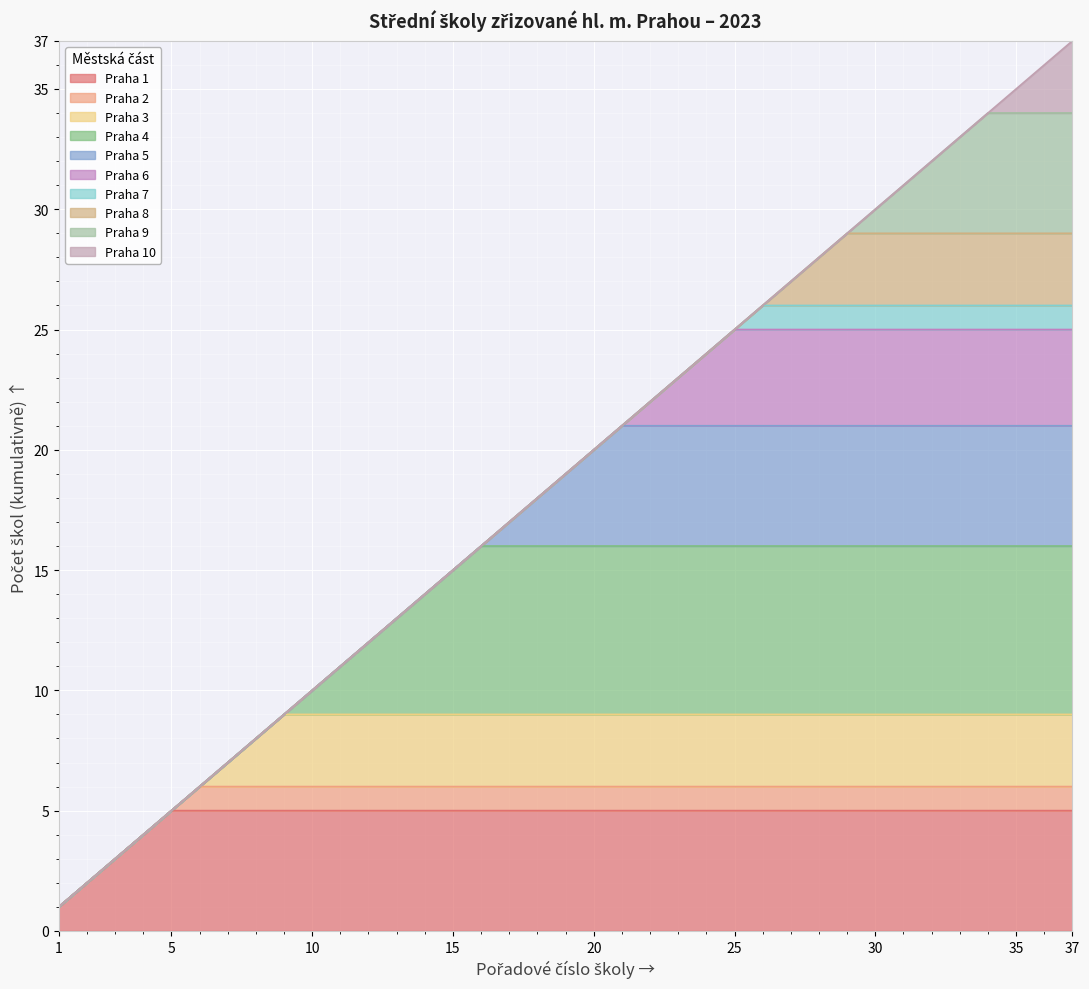

True or false: there are more than 0 points higher than both neighbors.

False